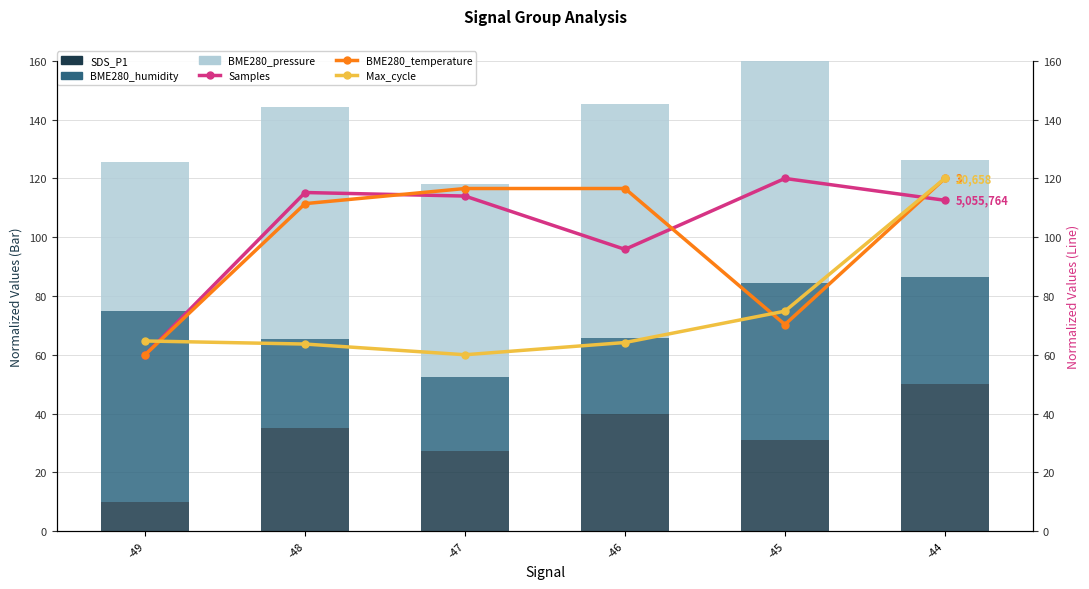

The BME280_temperature series shows 46.0 at -46. True or false?

False